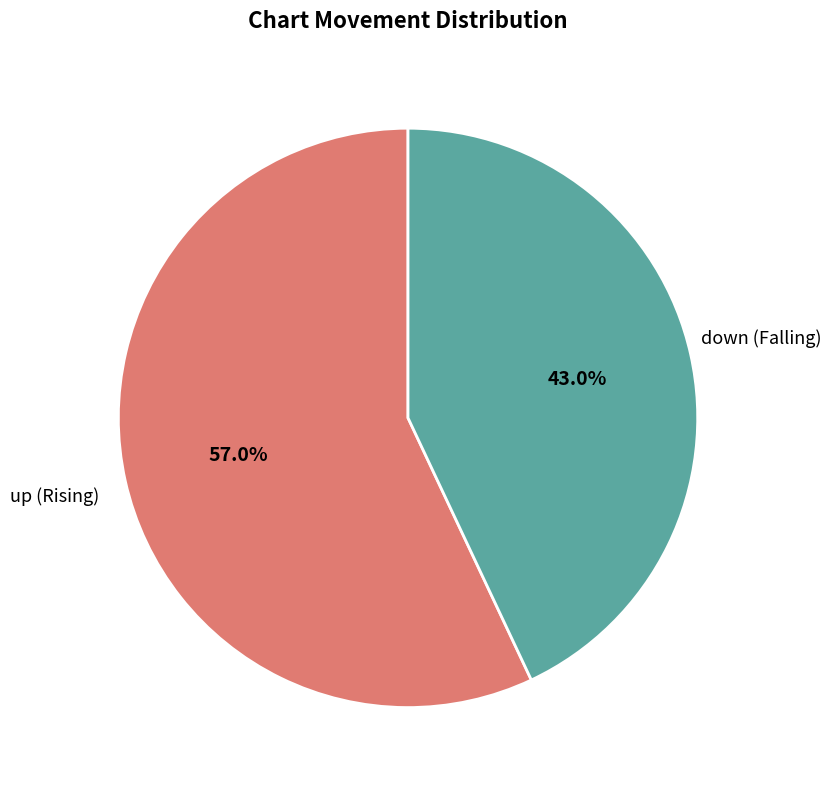

Which slice is the largest?

up